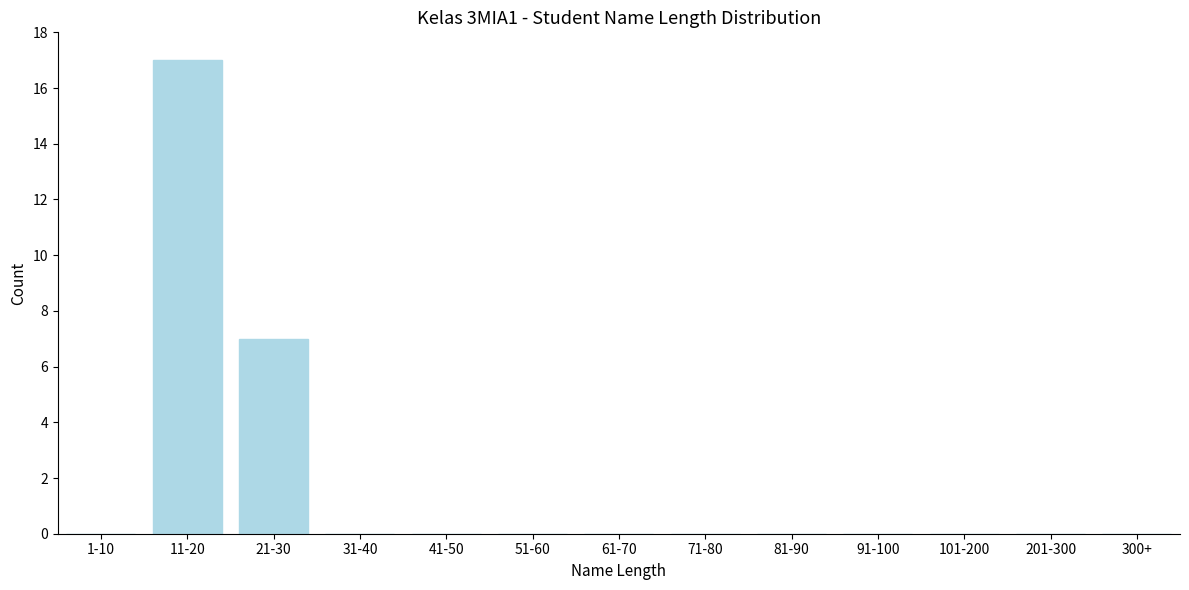

Reading right to left, list all the values displayed in this chart.

300+=0	201-300=0	101-200=0	91-100=0	81-90=0	71-80=0	61-70=0	51-60=0	41-50=0	31-40=0	21-30=7	11-20=17	1-10=0